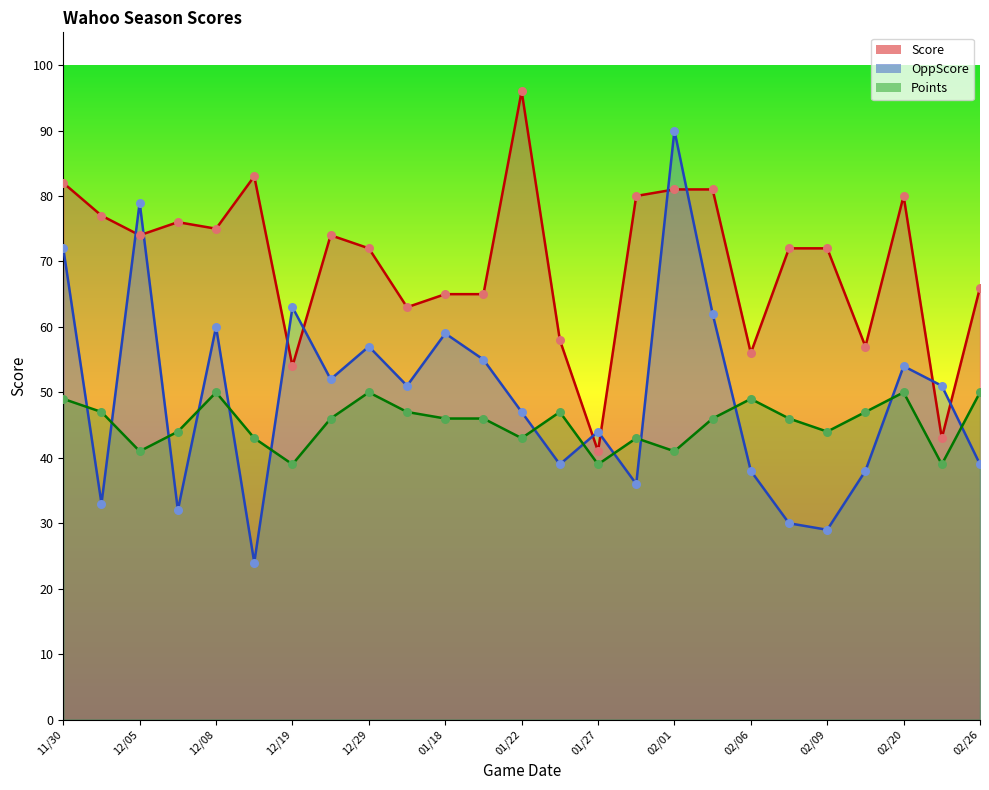

Which series reaches the minimum Y coordinate?

OppScore